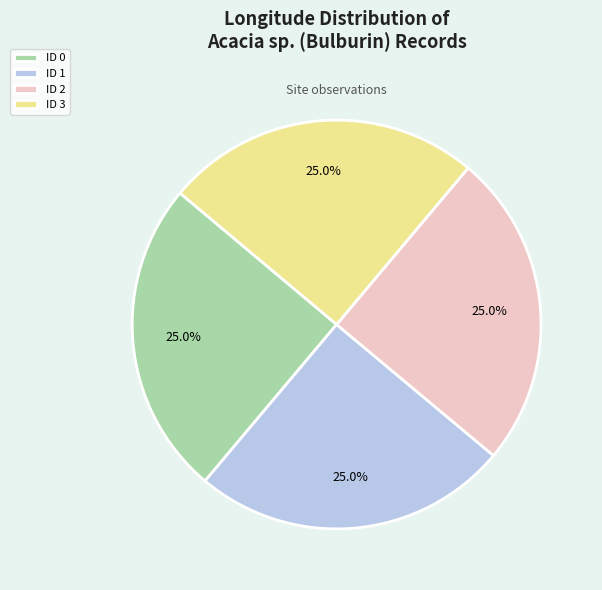

Is ID 3 the majority of the pie?

No